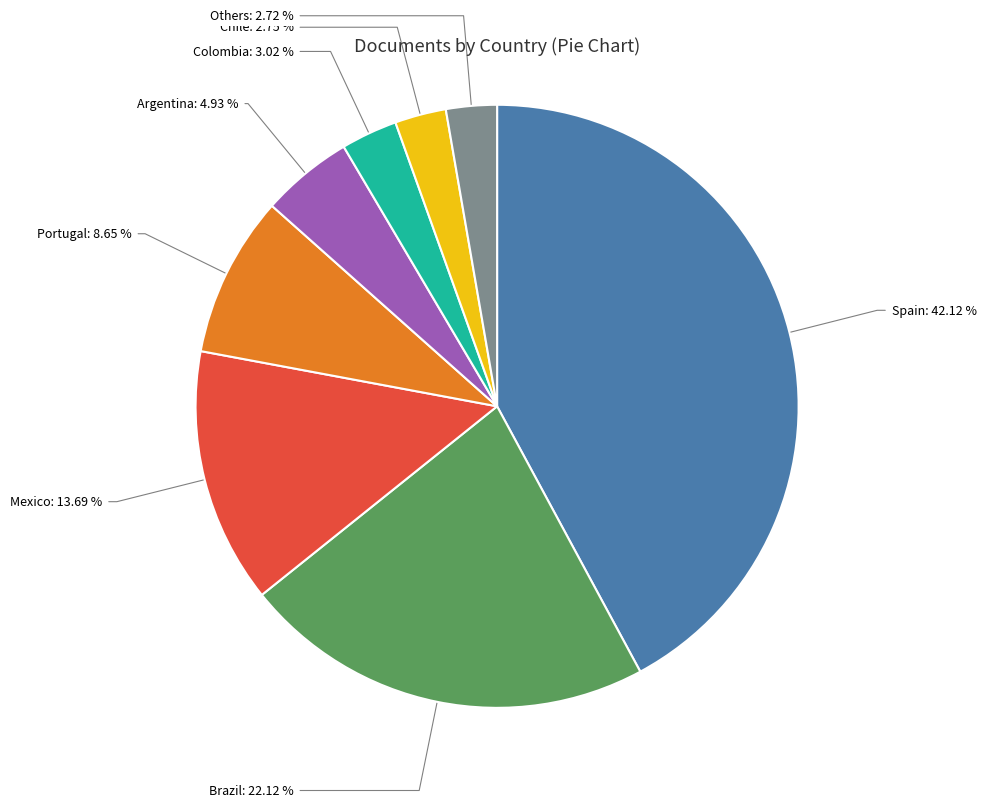

Count the number of slices in the pie.

8